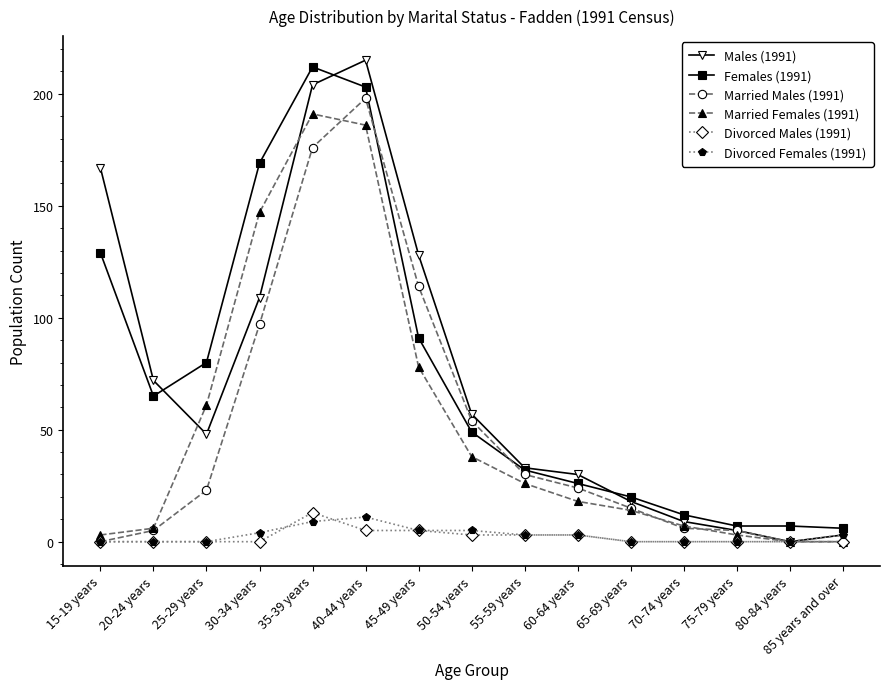

Reading left to right, what are all the values shown in this chart?

Males (1991): 167	72	48	109	204	215	128	57	33	30	18	9	5	0	3
Females (1991): 129	65	80	169	212	203	91	49	32	26	20	12	7	7	6
Married Males (1991): 0	5	23	97	176	198	114	54	30	24	15	6	5	0	0
Married Females (1991): 3	6	61	147	191	186	78	38	26	18	14	7	3	0	0
Divorced Males (1991): 0	0	0	0	13	5	5	3	3	3	0	0	0	0	0
Divorced Females (1991): 0	0	0	4	9	11	5	5	3	3	0	0	0	0	3